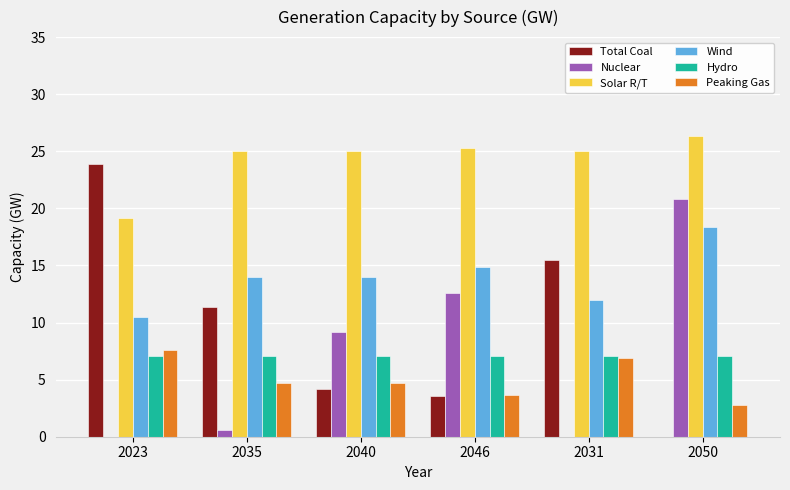

What are all the series names shown in the legend?

Total Coal, Nuclear, Solar R/T, Wind, Hydro, Peaking Gas